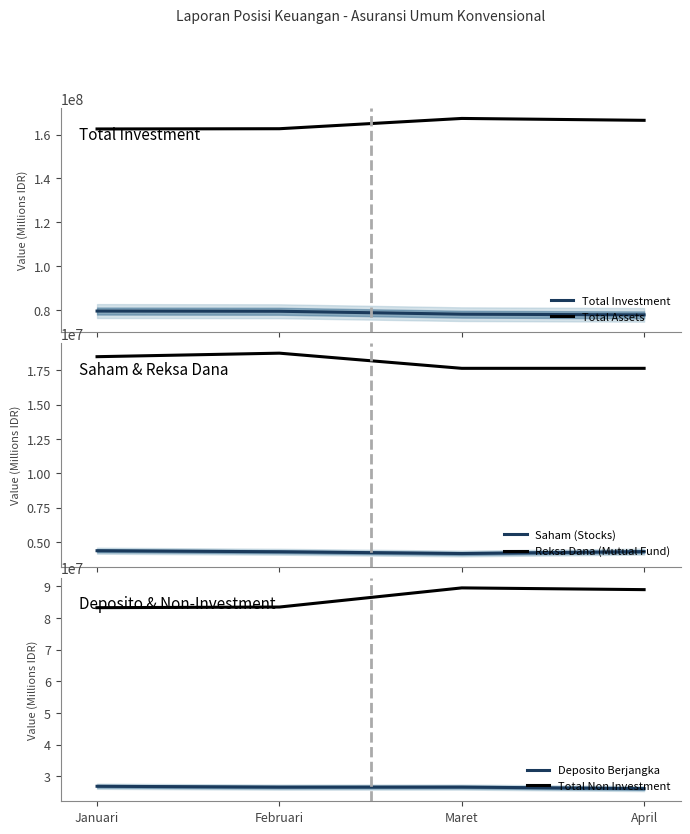

Which label corresponds to the smallest value in the chart?

Maret